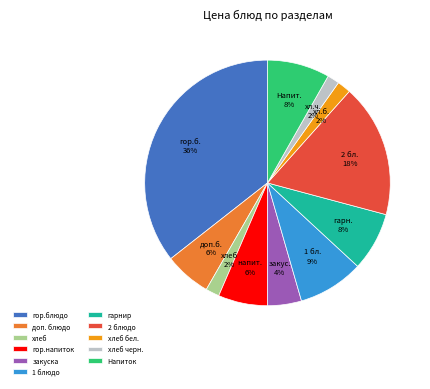

What percentage is the гор.напиток slice, to the nearest percent?

6%